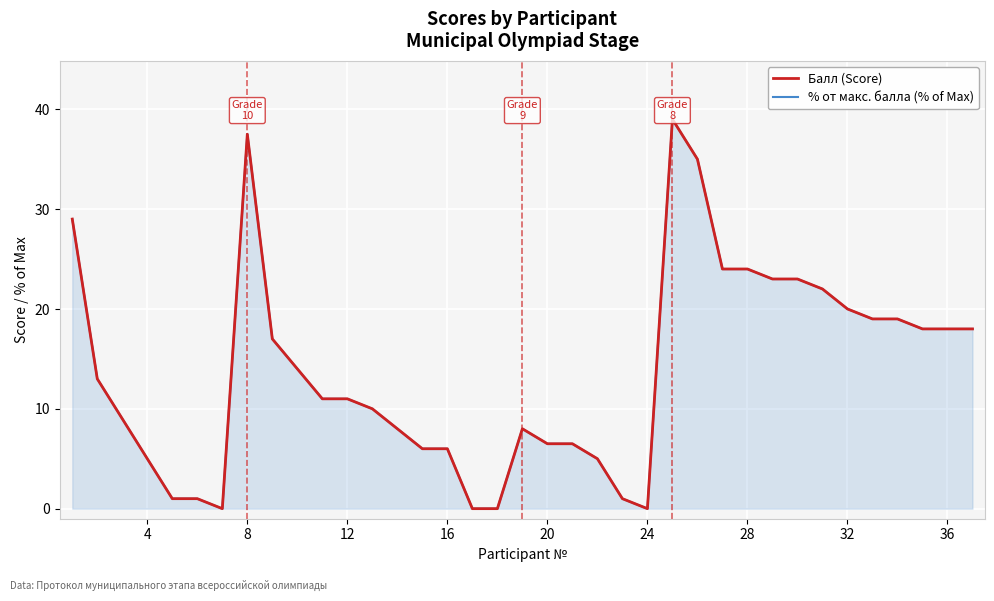

At which label is % от макс. балла (% of Max) closest to 19?

32